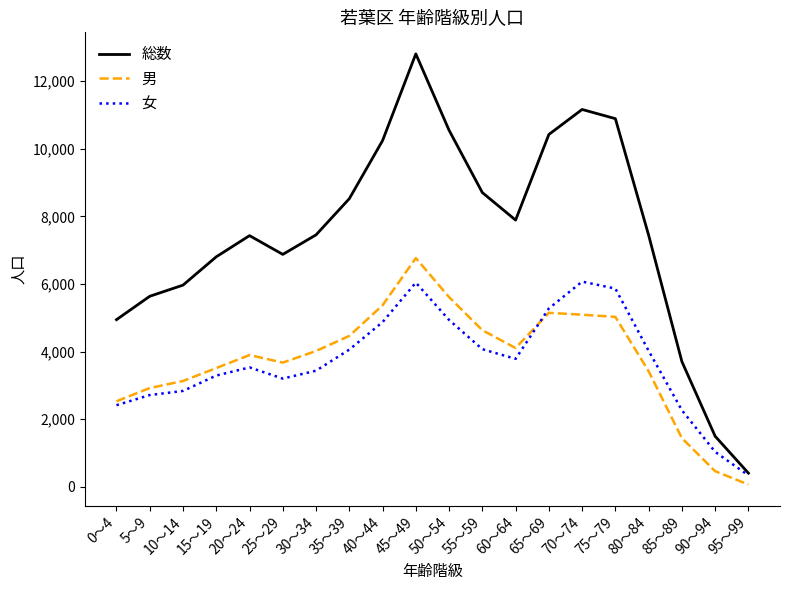

Which series has the largest total across all categories?

総数